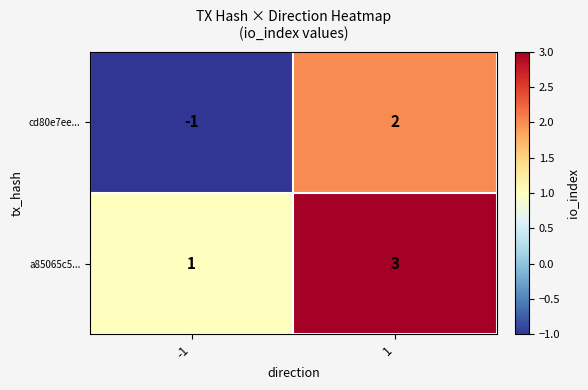

What is the difference between the maximum and minimum values in the cd80e7ee... series?

3